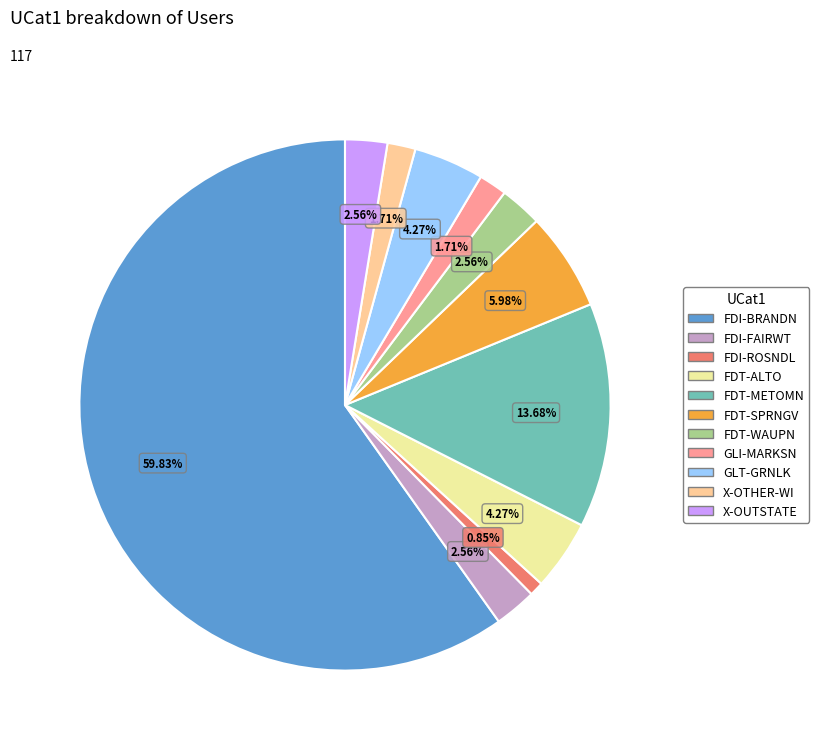

To the nearest percent, what is the combined percentage of X-OUTSTATE and FDT-WAUPN?

5%